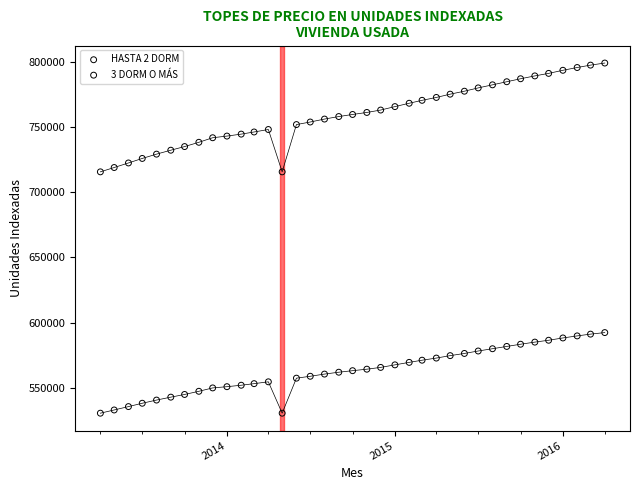

Which series contains the highest Y value?

3 DORM O MÁS